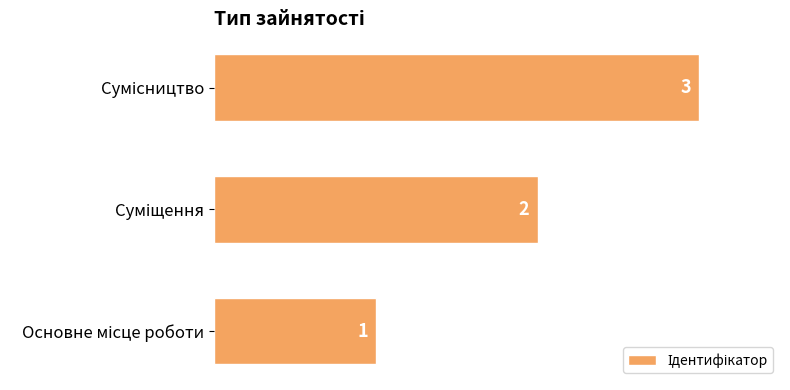

What is the average value?

2